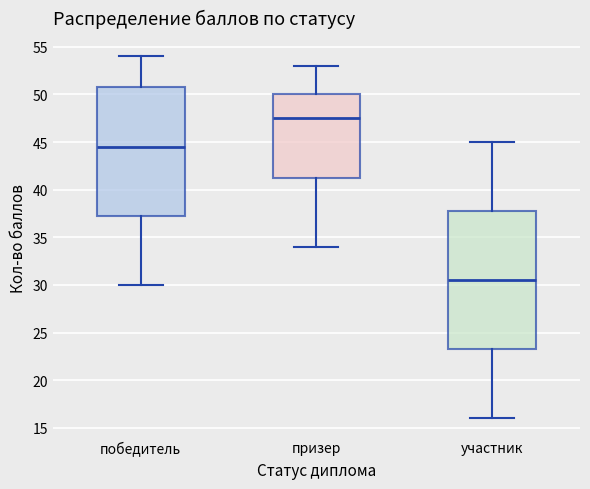

Reading left to right, transcribe this box plot: for each box, give where its median line is, the range the box spans, and where its two whiskers end, as read against the y-axis. The values are not printed on the chart, so give them approximately, as read against the axis.

победитель: median 44.5, box 37.5 to 51.0, whiskers 30.0 to 54.0
призер: median 47.5, box 41.5 to 50.0, whiskers 34.0 to 53.0
участник: median 30.5, box 23.5 to 38.0, whiskers 16.0 to 45.0